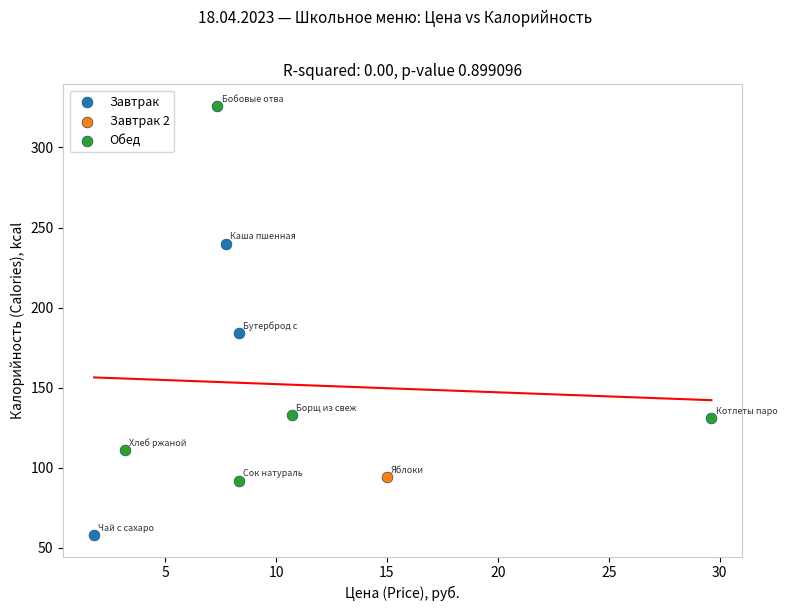

What are all the series names shown in the legend?

Завтрак, Завтрак 2, Обед